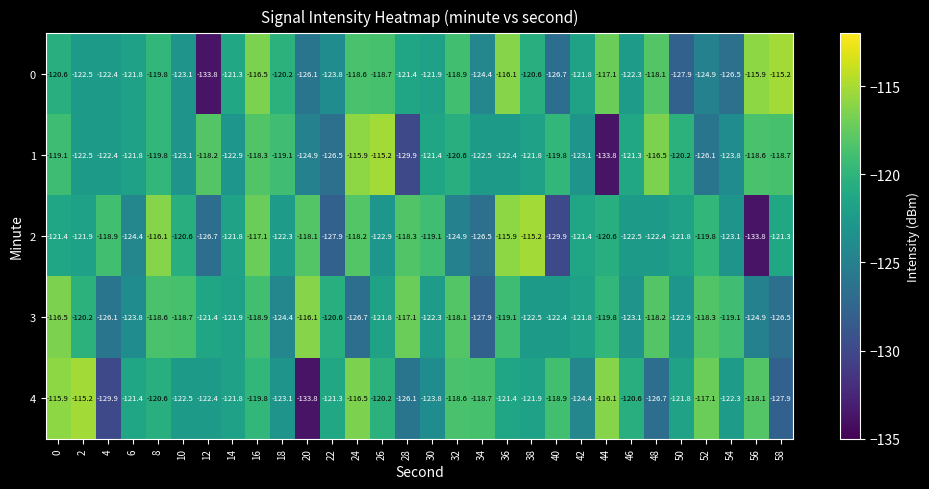

What is the smallest value displayed?

-133.8